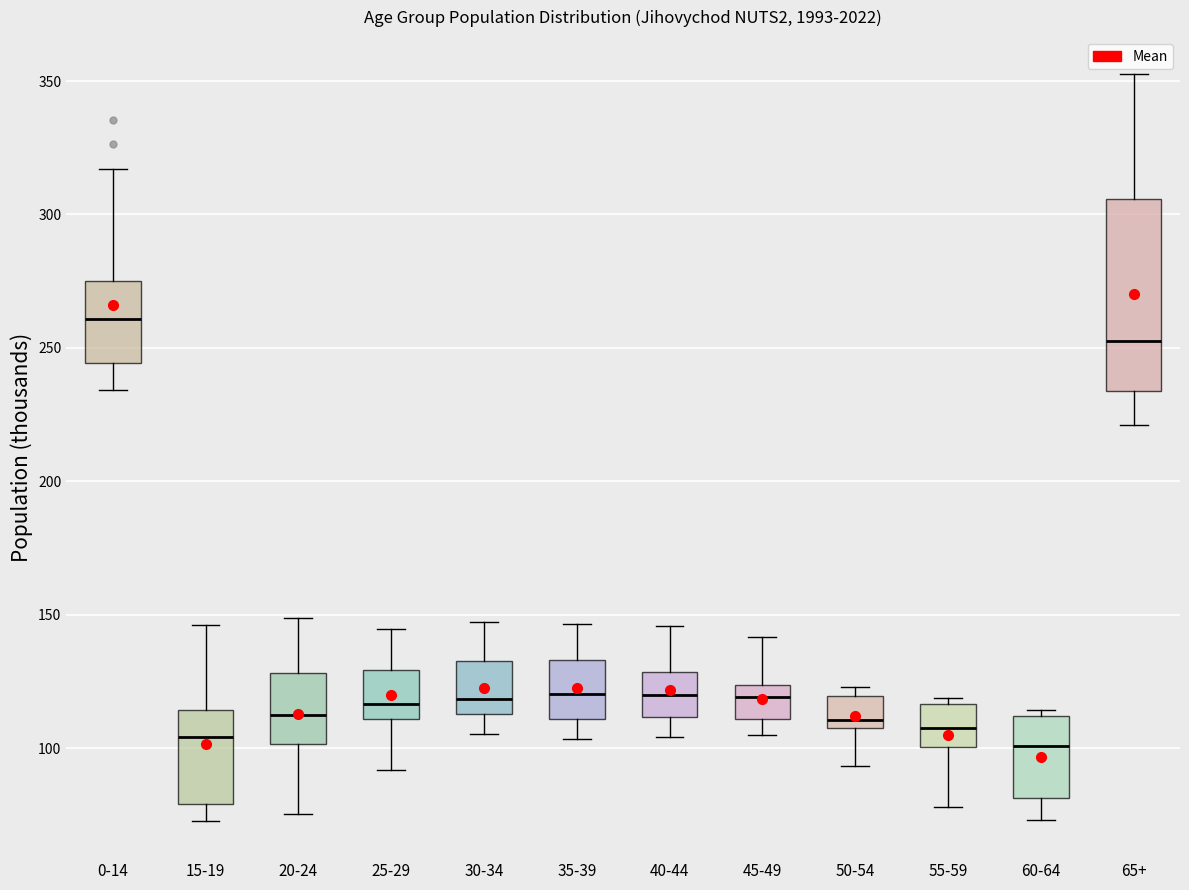

Reading left to right, read every box against the y-axis: the position of its median line, the range the box covers, and the ends of its whiskers. The values are not printed on the chart, so give them approximately, as read against the axis.

0-14: median 260, box 245 to 275, whiskers 235 to 315
15-19: median 105, box 80 to 115, whiskers 75 to 145
20-24: median 110, box 100 to 130, whiskers 75 to 150
25-29: median 115, box 110 to 130, whiskers 90 to 145
30-34: median 120, box 115 to 135, whiskers 105 to 145
35-39: median 120, box 110 to 135, whiskers 105 to 145
40-44: median 120, box 110 to 130, whiskers 105 to 145
45-49: median 120, box 110 to 125, whiskers 105 to 140
50-54: median 110, box 105 to 120, whiskers 95 to 125
55-59: median 110, box 100 to 115, whiskers 80 to 120
60-64: median 100, box 80 to 110, whiskers 75 to 115
65+: median 255, box 235 to 305, whiskers 220 to 350